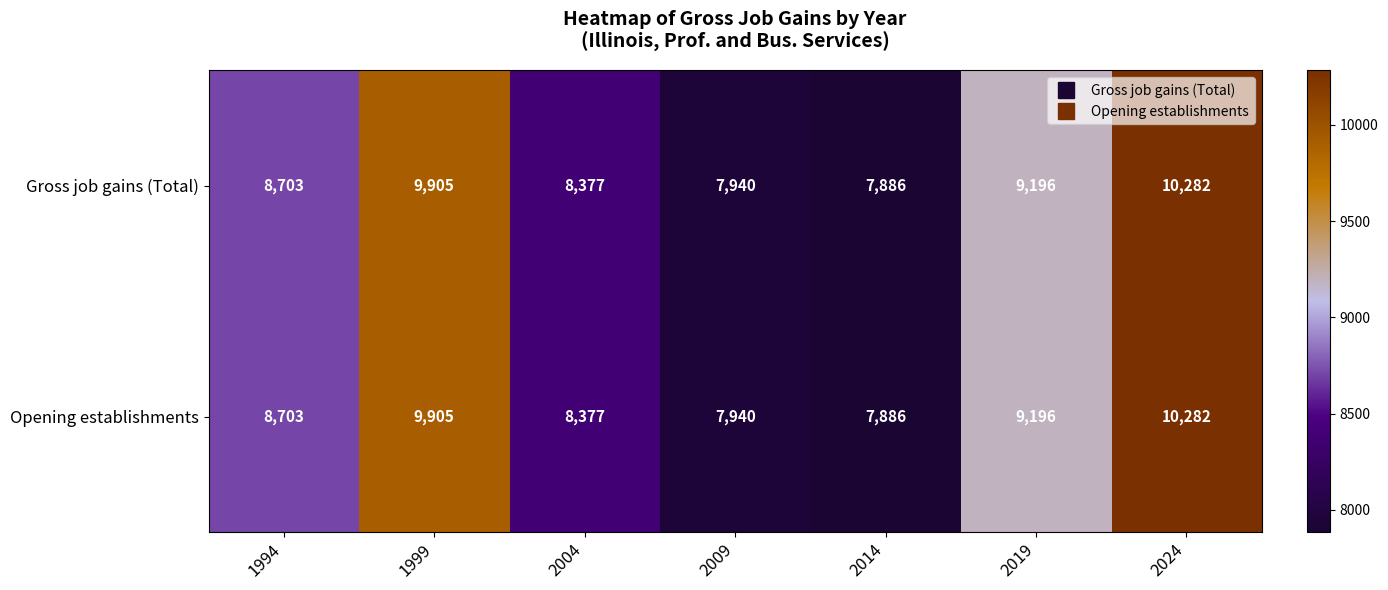

What is the difference between the maximum and minimum values in the Opening establishments series?

2396